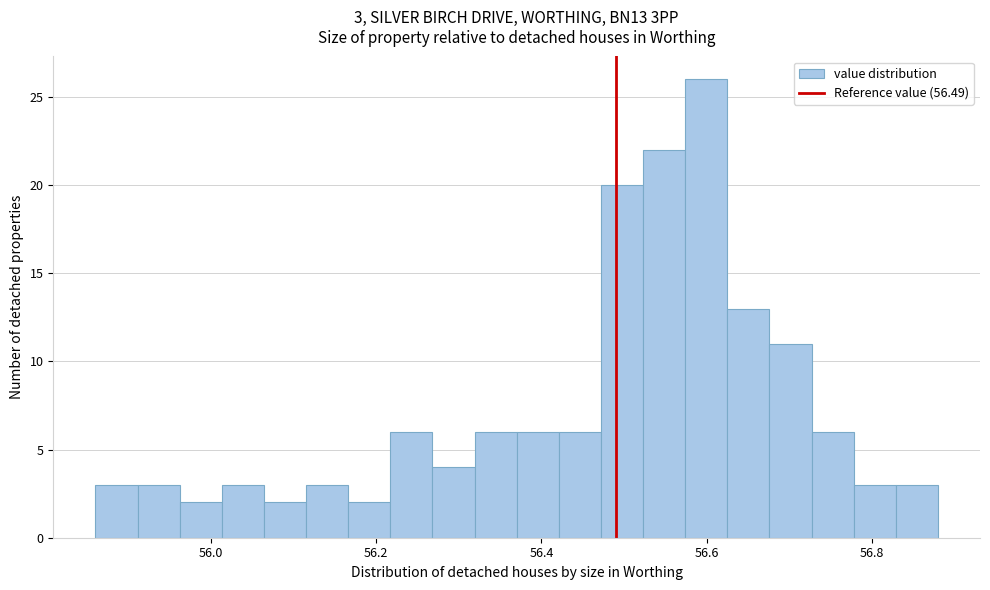

Read against the x-axis, roughly where is the centre of the tallest bar?

56.60